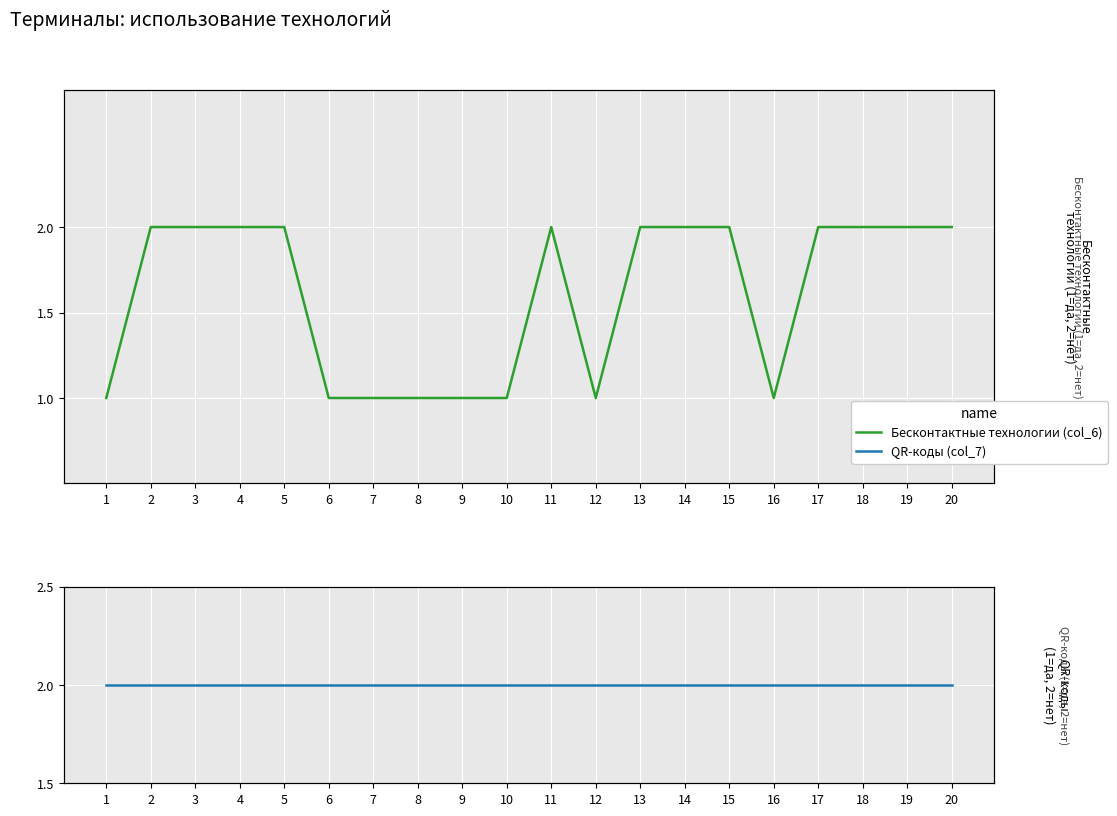

What are all the series names shown in the legend?

Бесконтактные технологии (col_6), QR-коды (col_7)